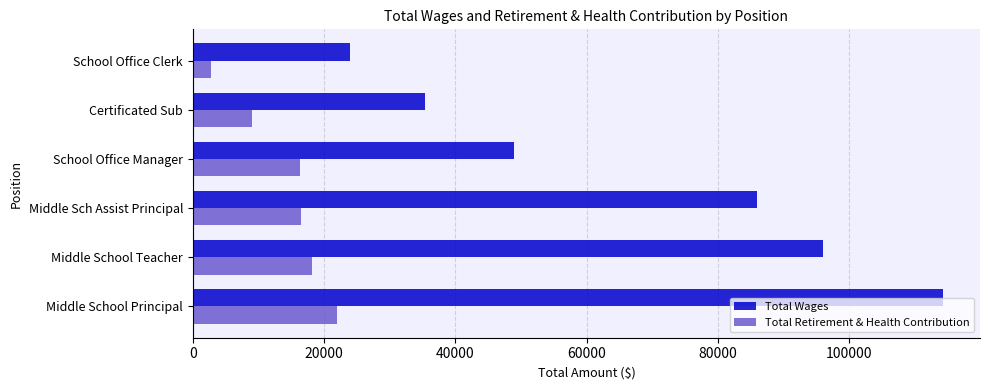

What is the spread (max minus min) of values at Middle Sch Assist Principal?

69419